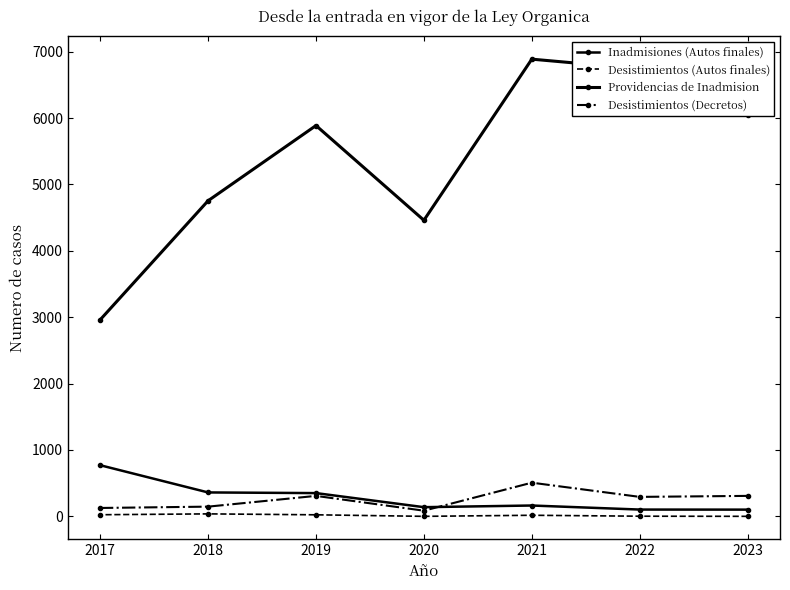

How many data points in Desistimientos (Decretos) are above 293?

3